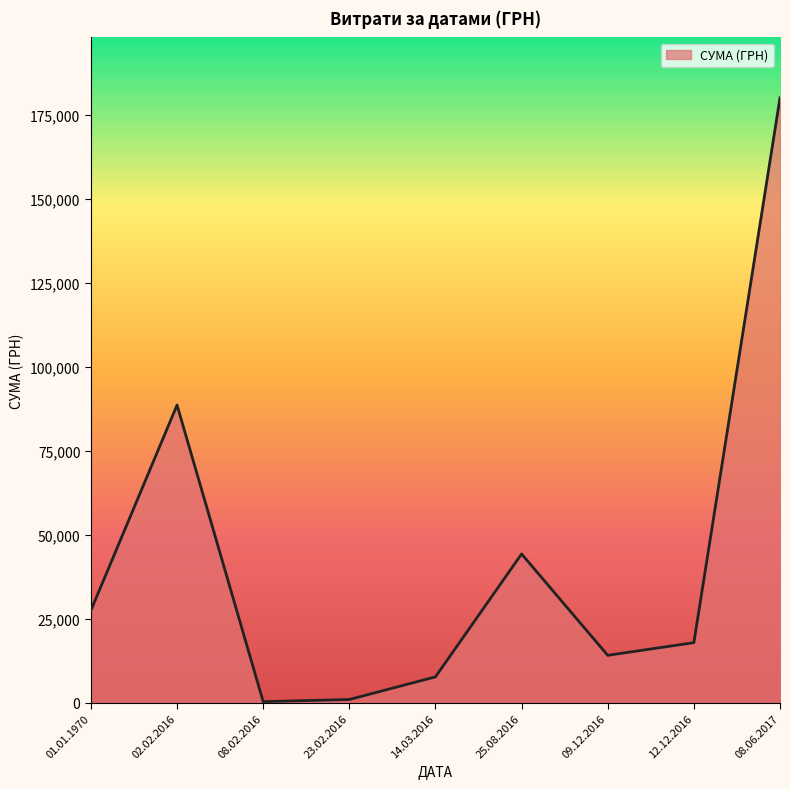

At which category does the chart reach its peak across all series?

08.06.2017